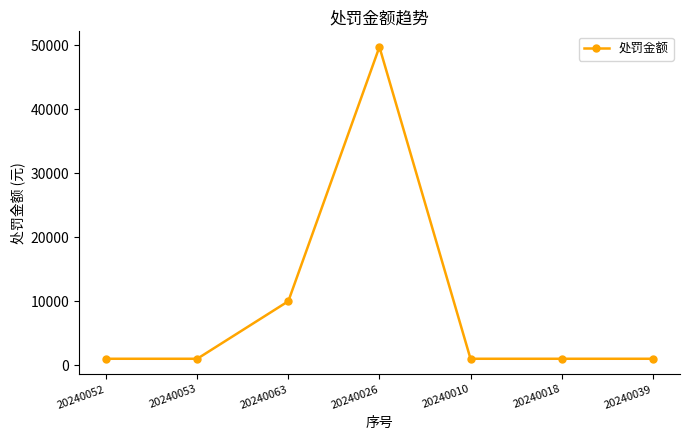

The value at 20240052 is 1000.0. True or false?

True